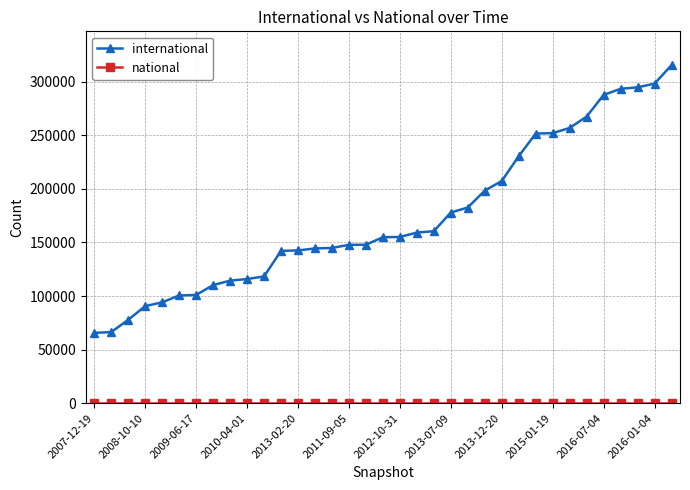

What is the greatest value displayed?

315409